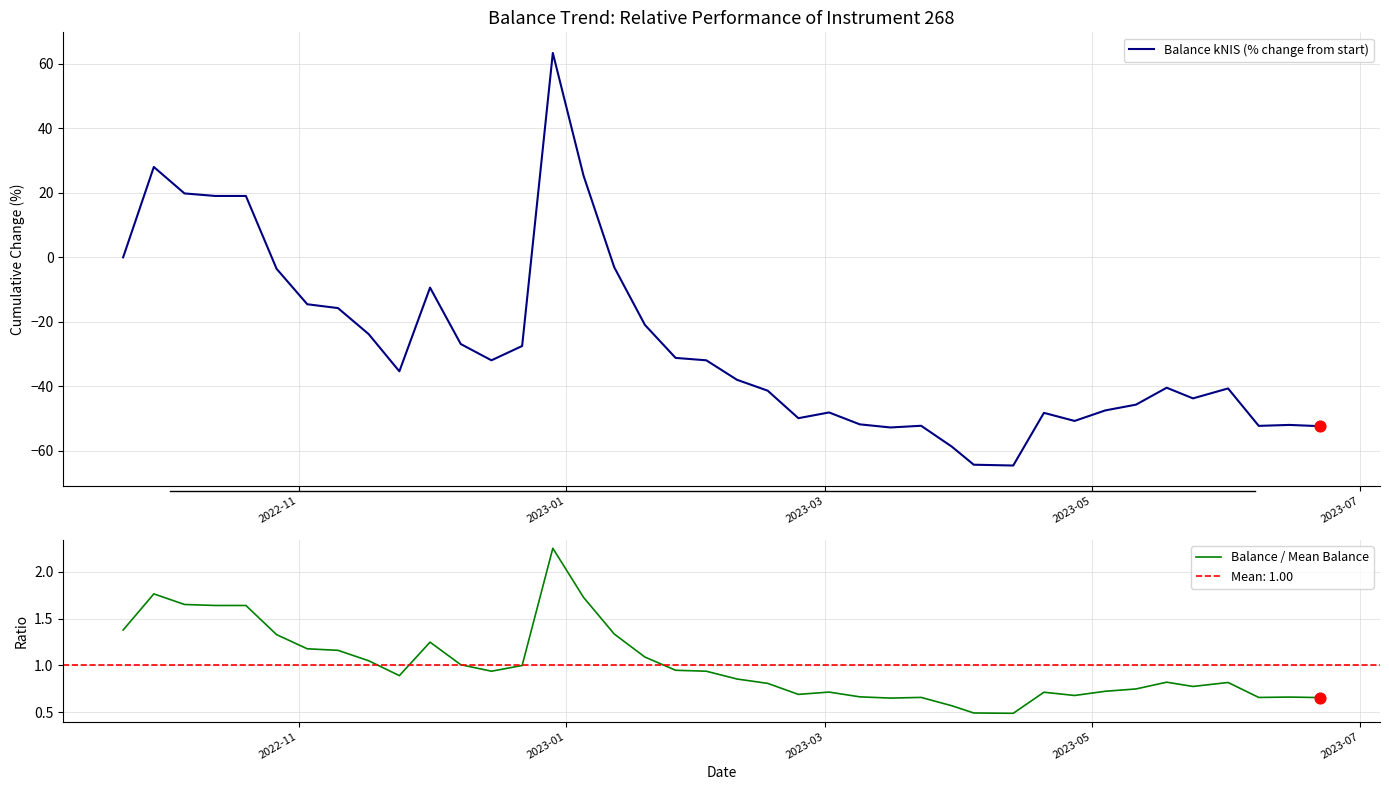

Which series has the largest total across all categories?

Balance / Mean Balance